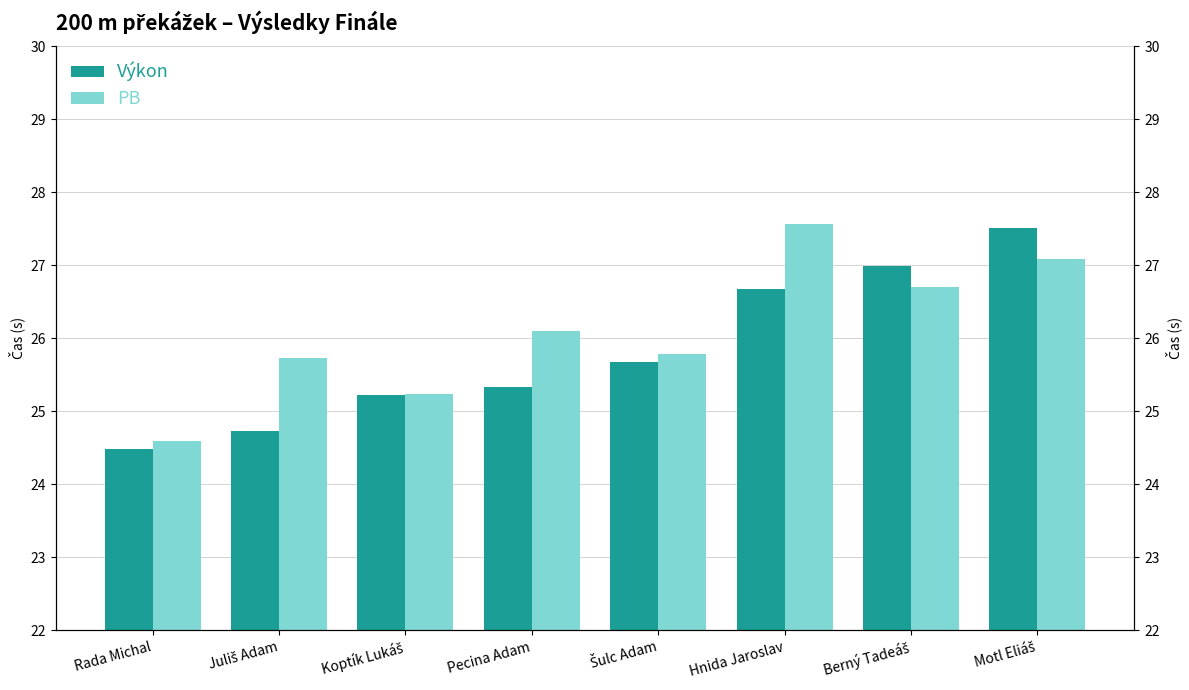

What is the label of the 4th bar from the left?

Pecina Adam